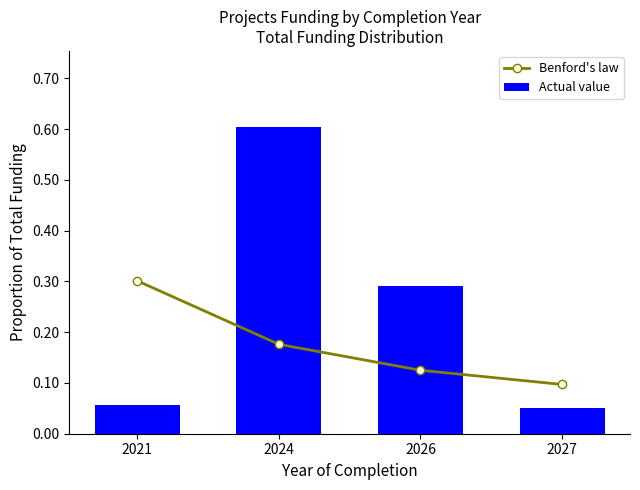

List the labels in order of Benford's law value, largest first.

2021, 2024, 2026, 2027